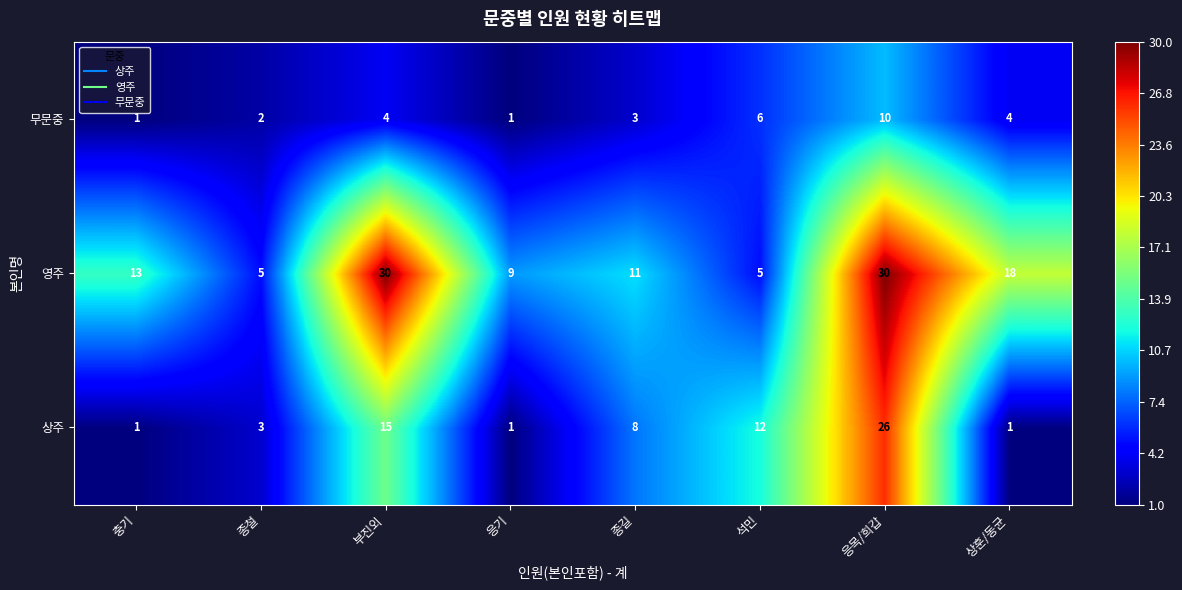

How many 무문중 values are between 2 and 6?

5